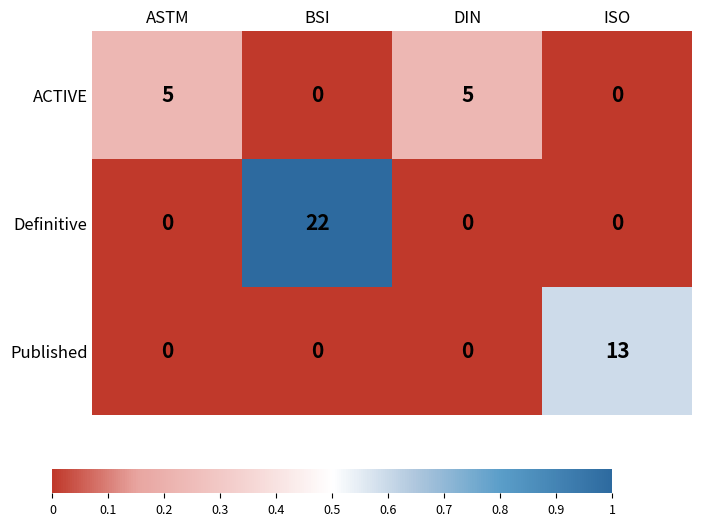

The Definitive series shows 0 at DIN. True or false?

True